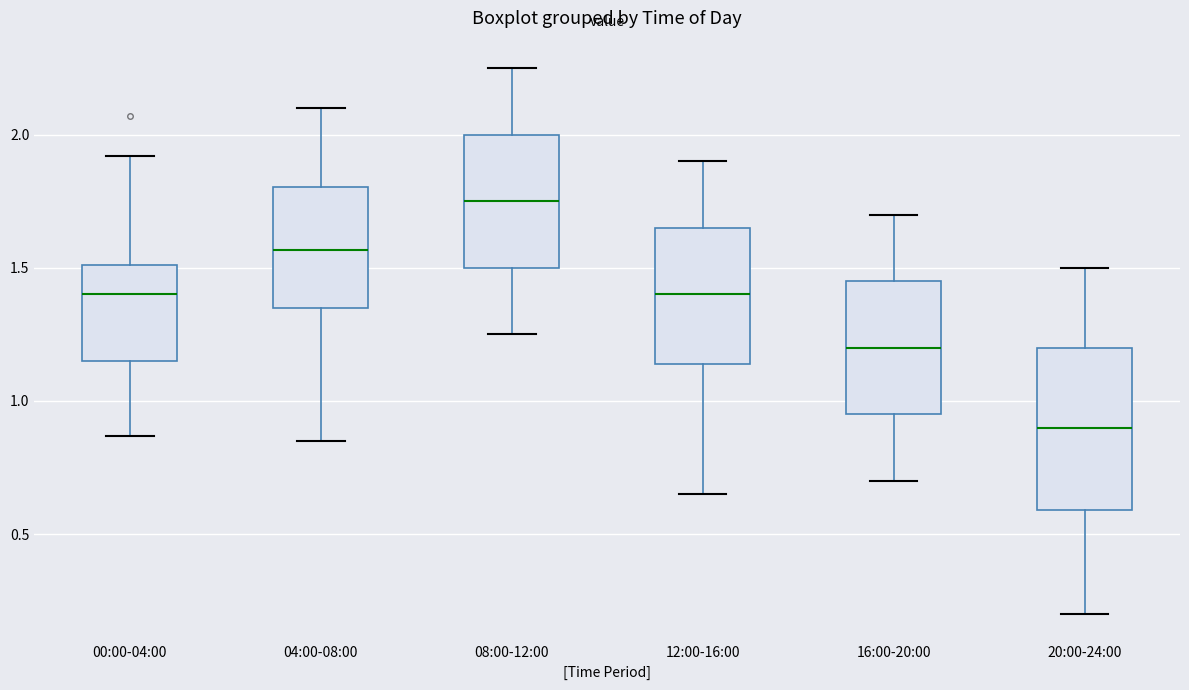

Where does the median line of the box for 08:00-12:00 sit on the y-axis? The values are not printed on the chart, so give them approximately, as read against the axis.

1.75